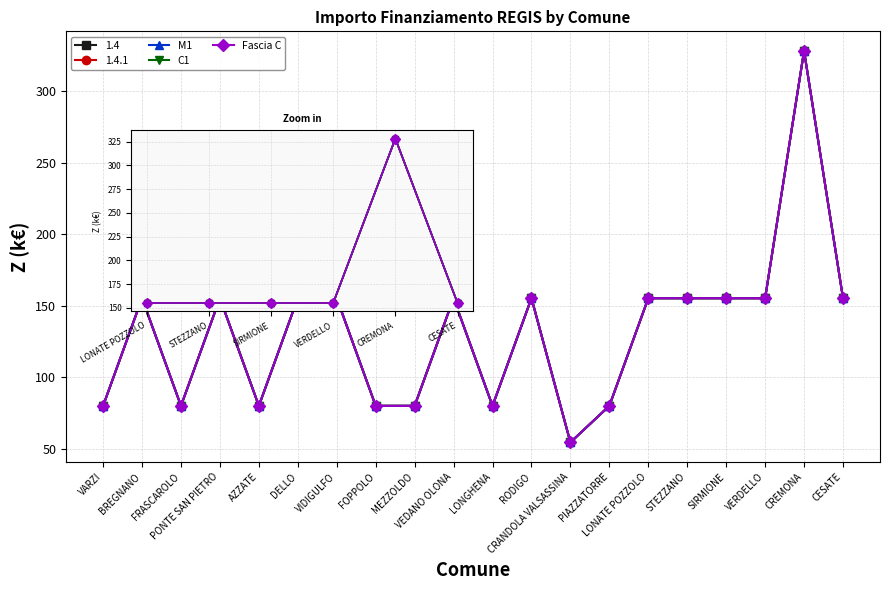

At which category is the sum across all series the highest?

CREMONA